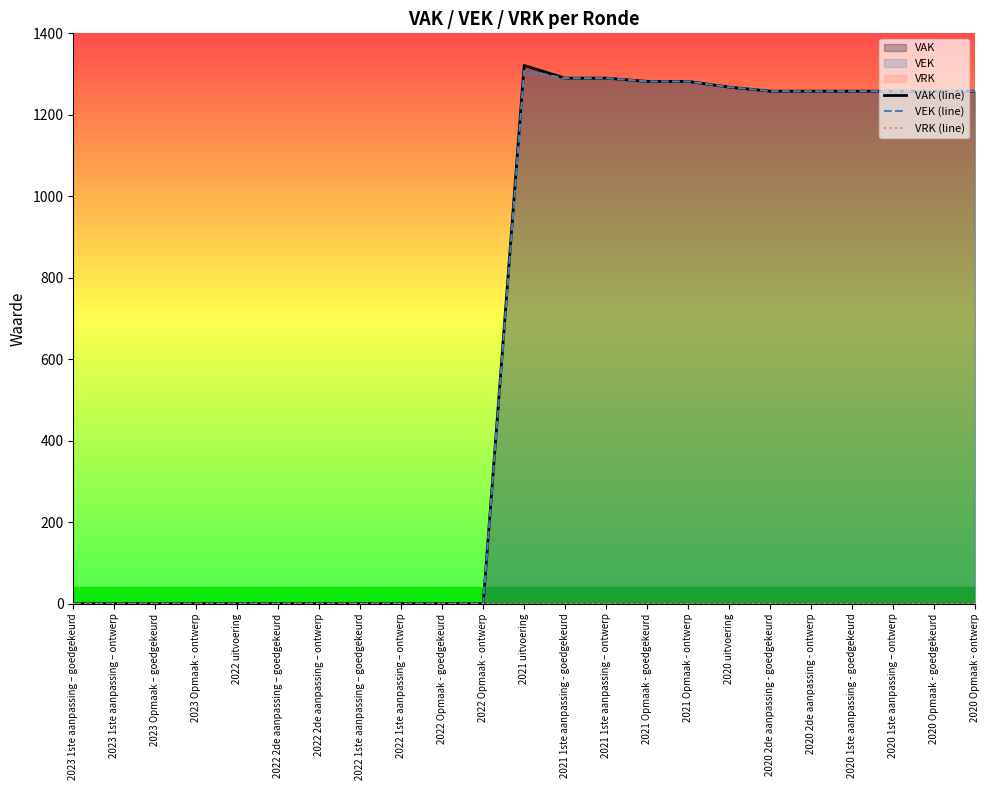

Which series has the widest spread of values?

VAK (line)